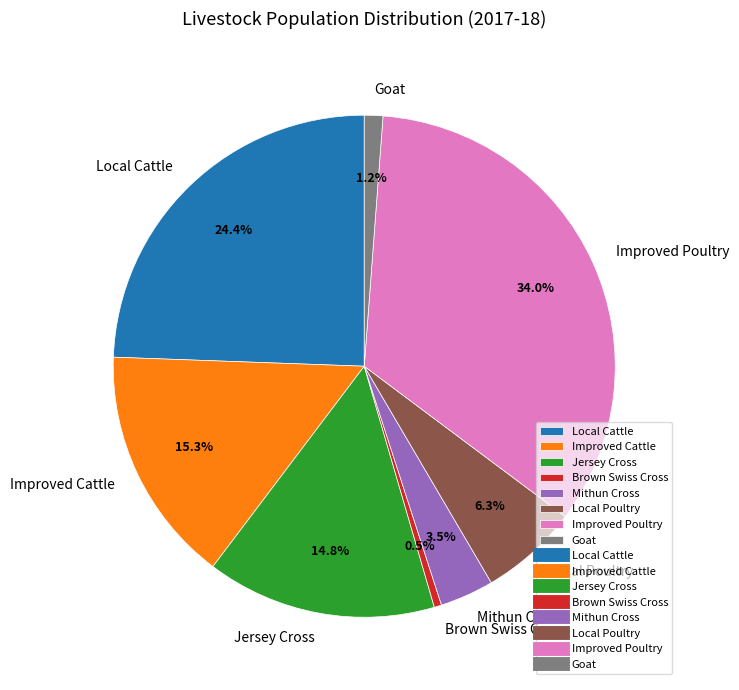

Combined, do Local Poultry and Jersey Cross account for over 50%?

No